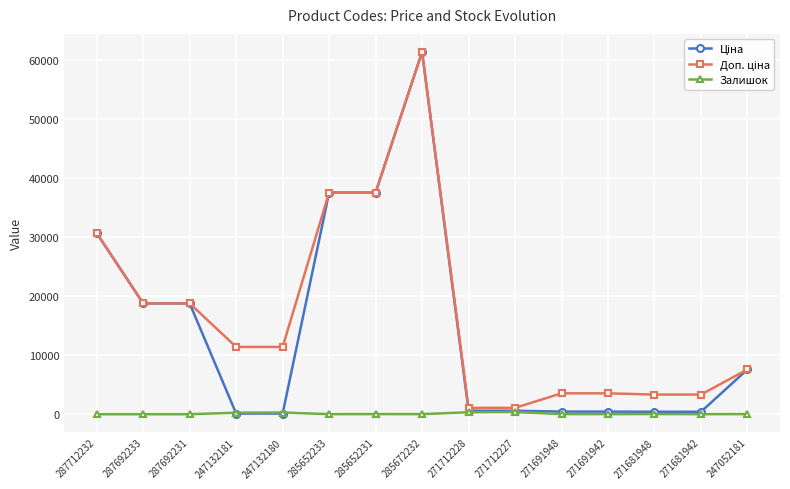

What is the greatest value displayed?

61434.3